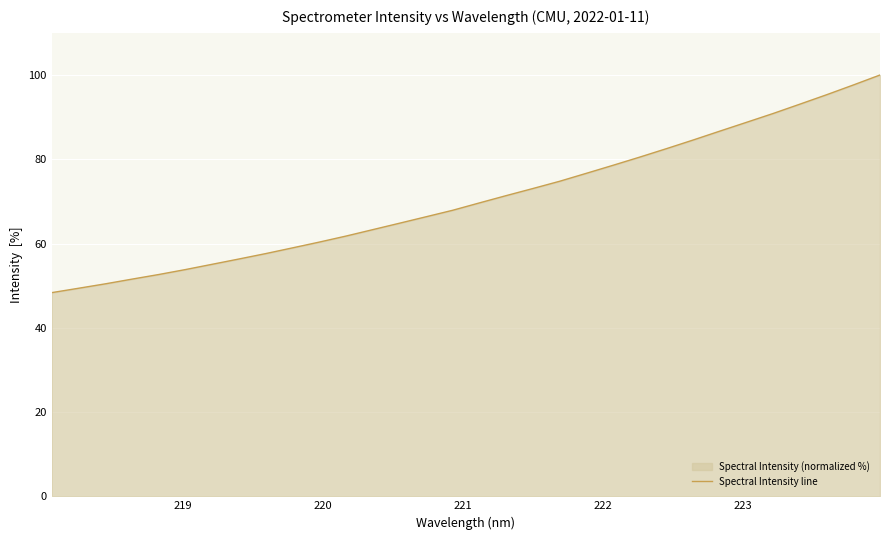

What is the difference between the second highest and second lowest values?

48.2